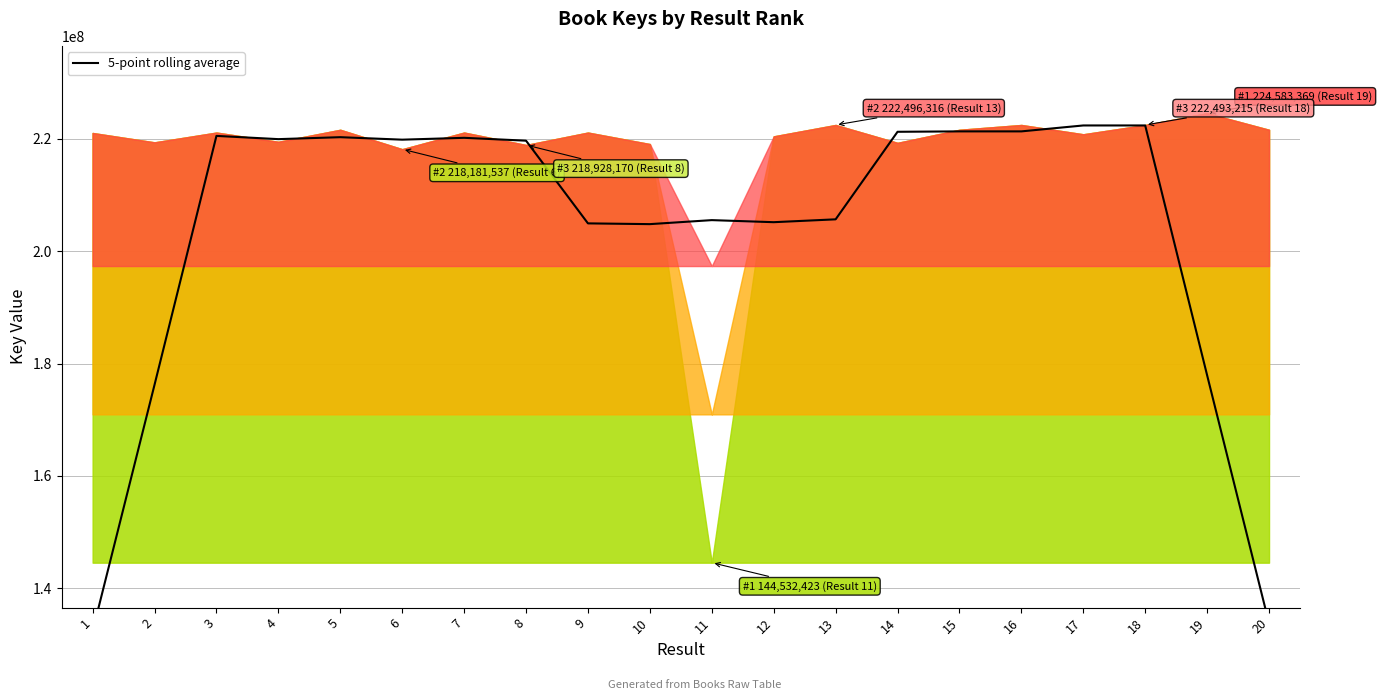

Approximately how many times larger is the value at 14 compared to 20?

1.7